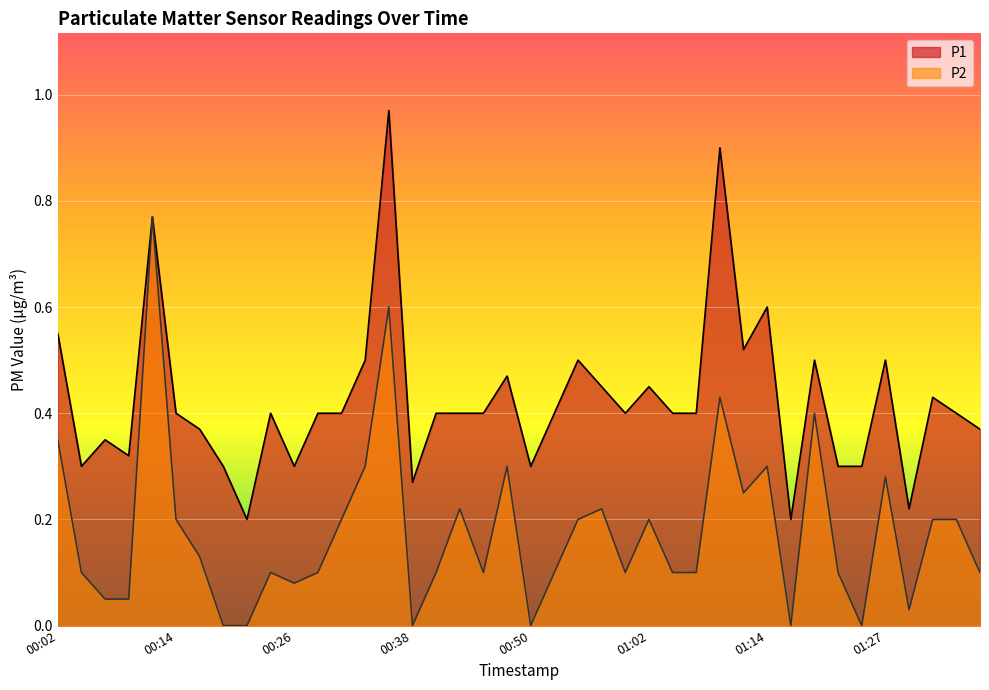

What position from the right is 00:14?

35